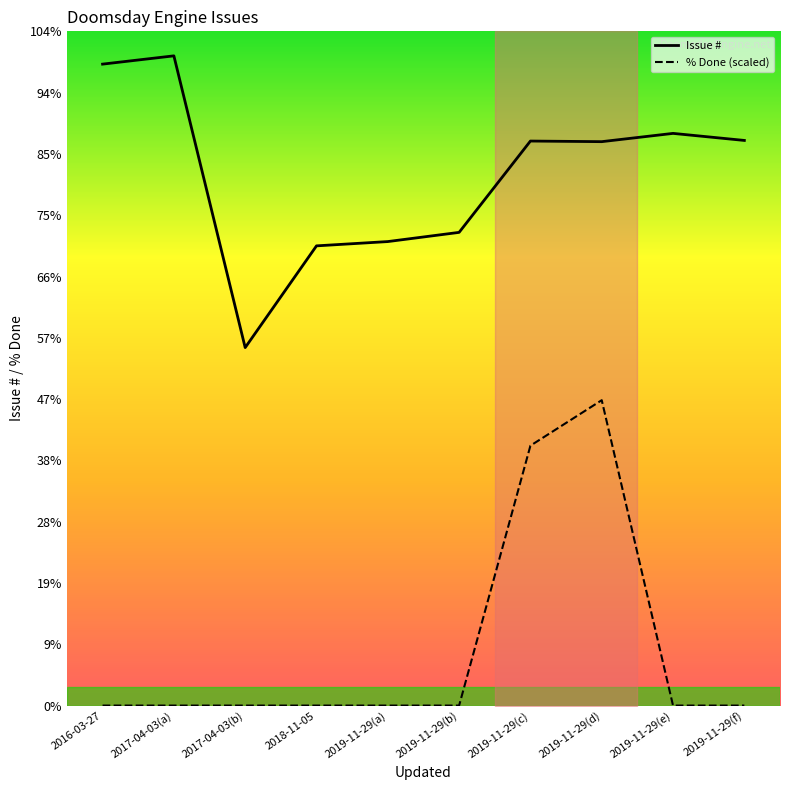

True or false: Issue # has a value of 456.7 at 2019-11-29(a).

False